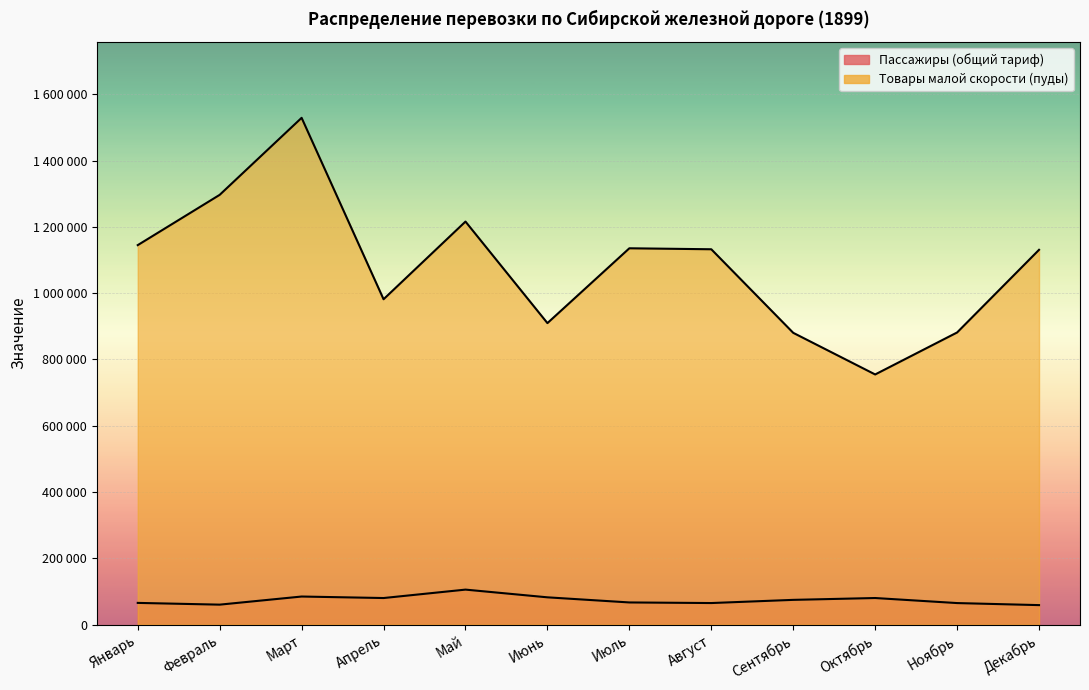

What is the difference between the maximum and second lowest values in the Товары малой скорости (пуды) series?

648814.5